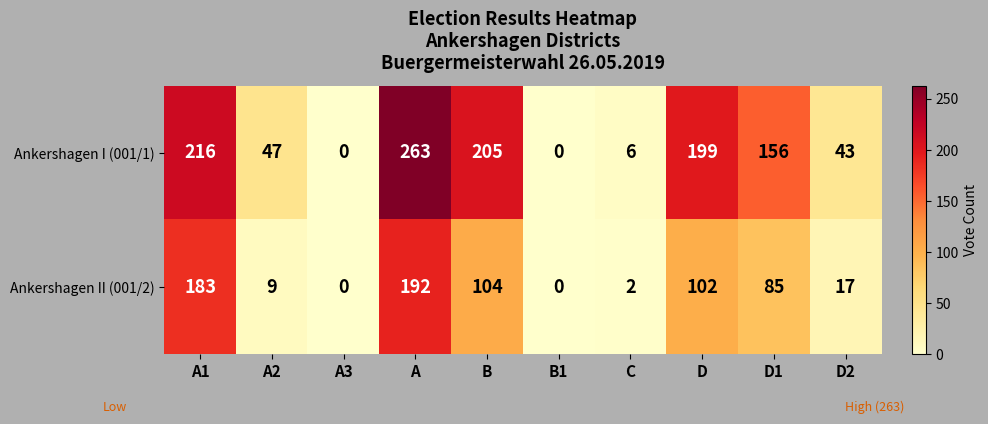

The Ankershagen II (001/2) series shows 0 at B1. True or false?

True